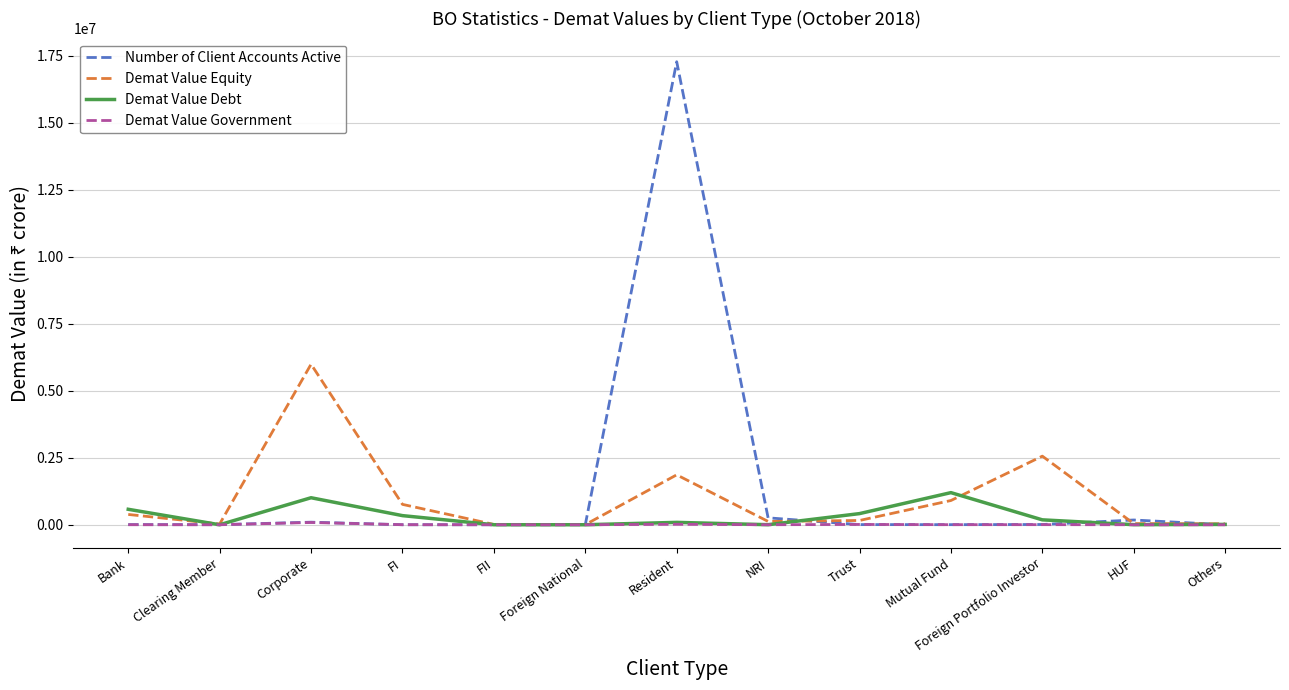

Rank the series by their maximum value, from highest to lowest.

Number of Client Accounts Active, Demat Value Equity, Demat Value Debt, Demat Value Government